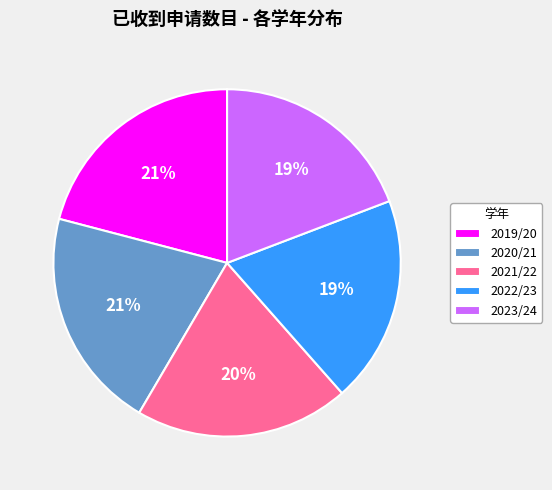

Is it true that 2019/20 is 21% of the pie?

True